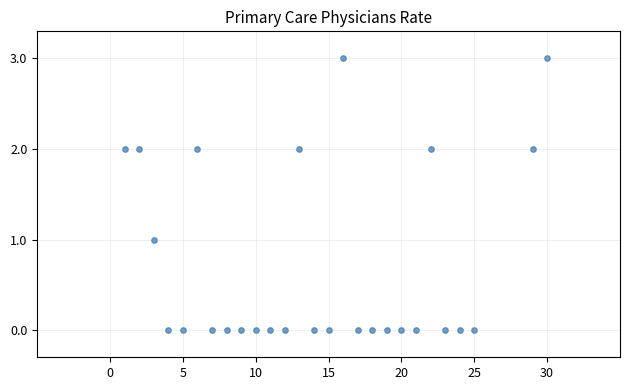

What is the range of X values (max minus min)?

29